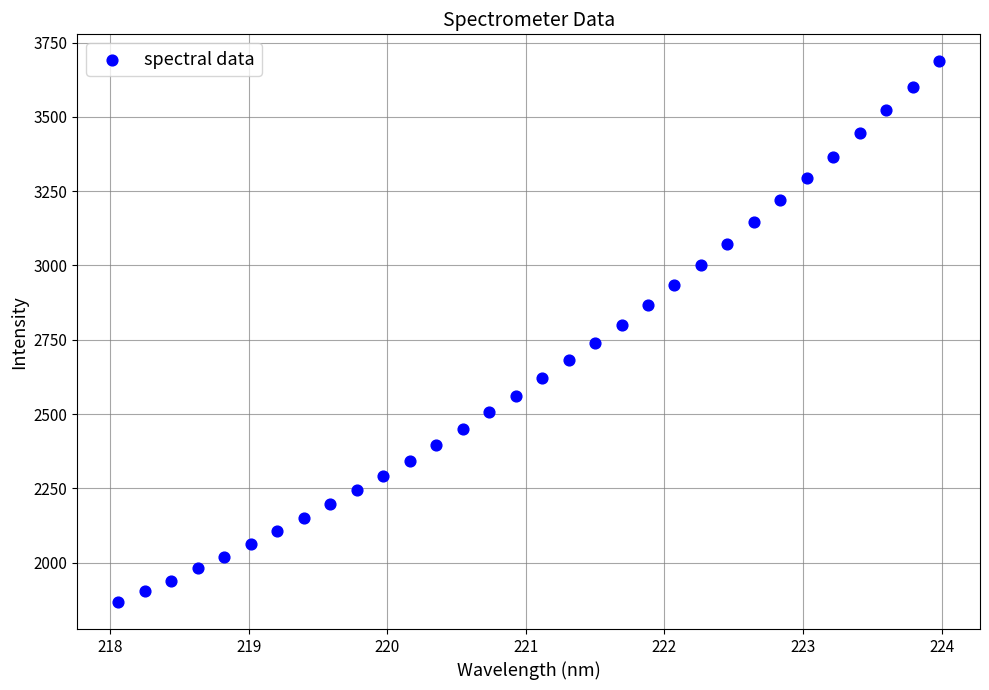

What is the range of X values (max minus min)?

5.9